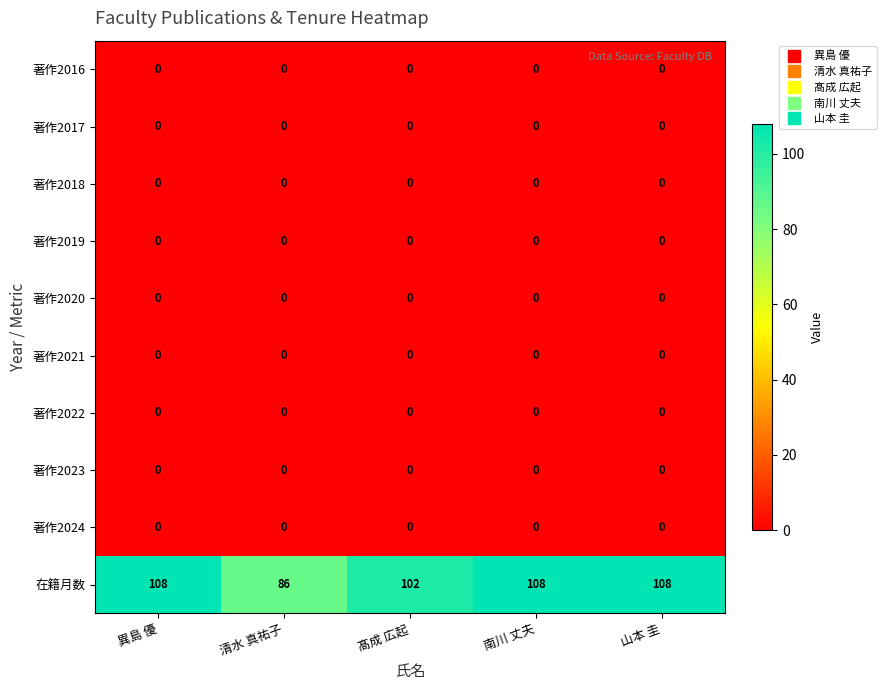

What is the total value across all series at 清水 真祐子?

86